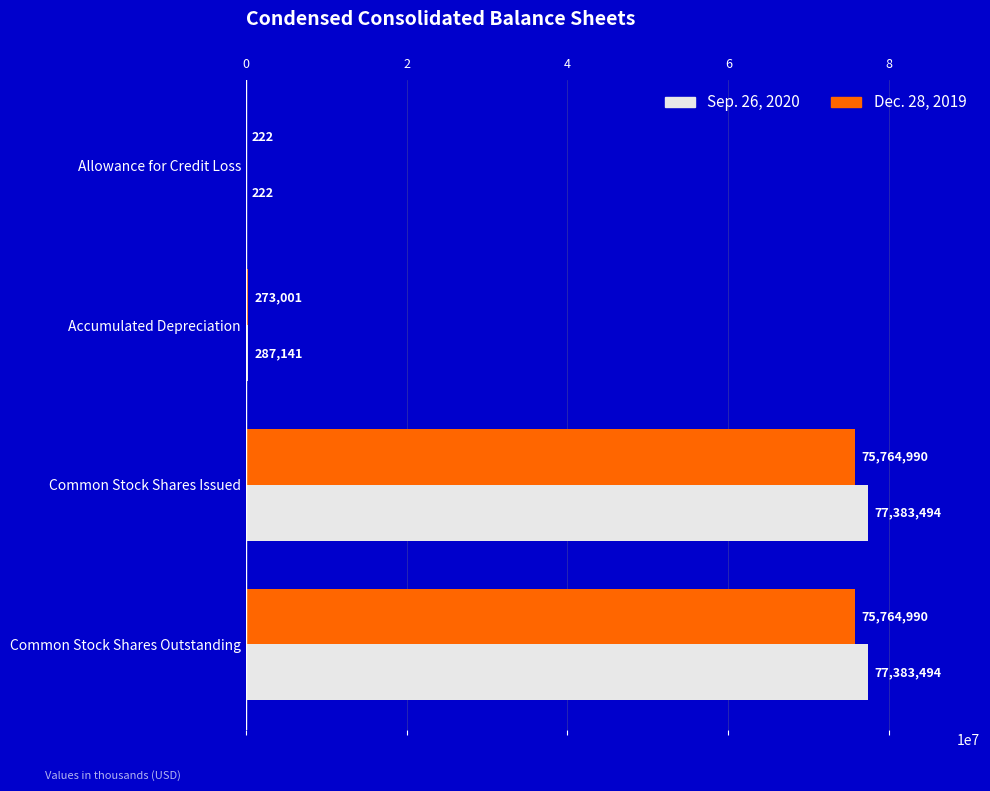

Which series has the largest total across all categories?

Sep. 26, 2020